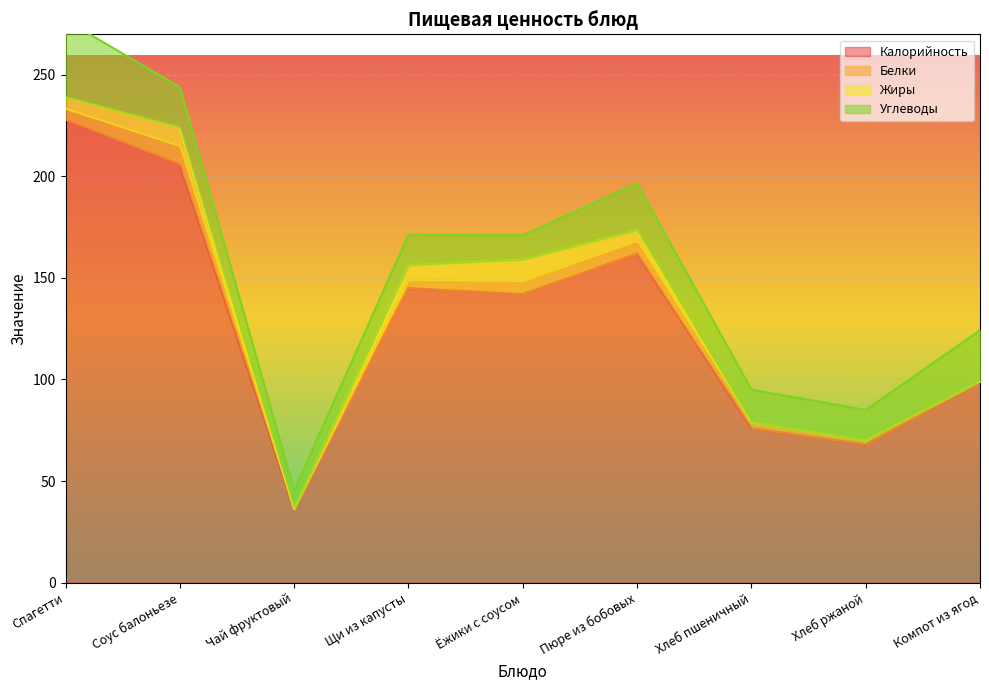

Which series changed the most between Чай фруктовый and Щи из капусты?

Калорийность